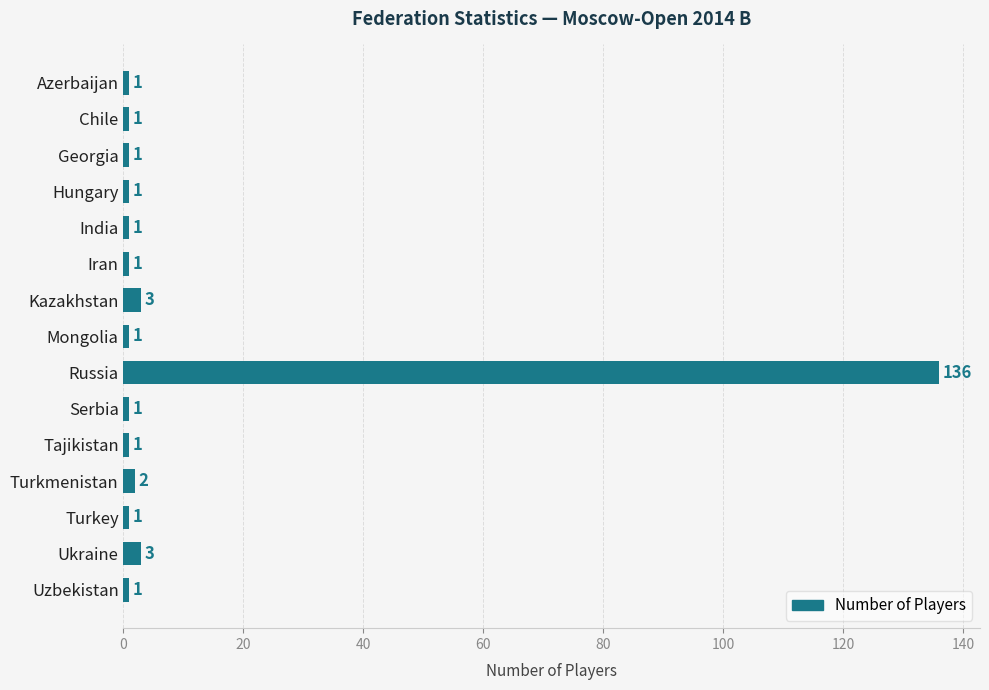

Which has a higher value, Turkmenistan or Uzbekistan?

Turkmenistan